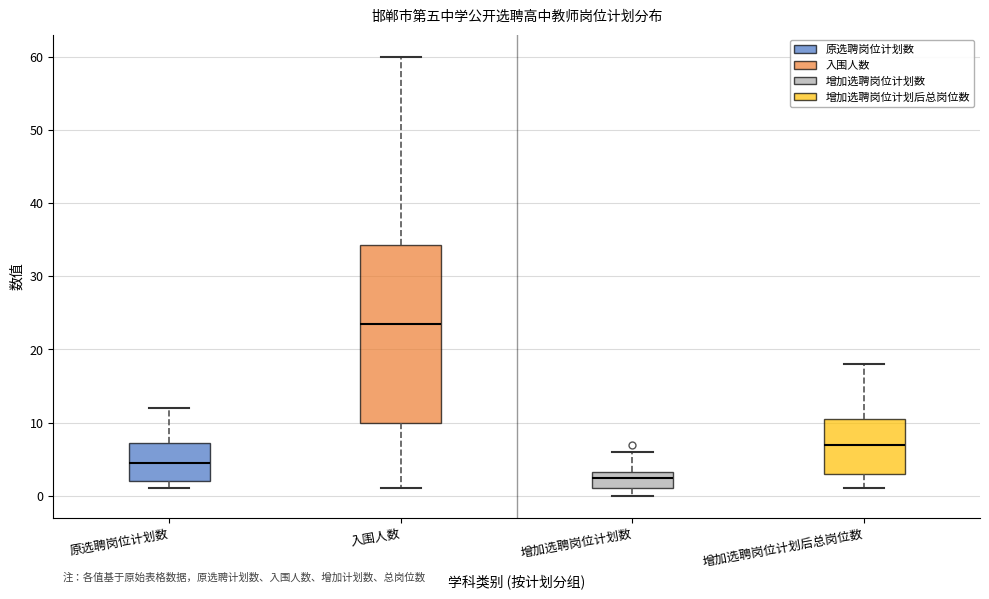

Where is the lower edge of the box for 增加选聘岗位计划数 on the y-axis? The values are not printed on the chart, so give them approximately, as read against the axis.

1